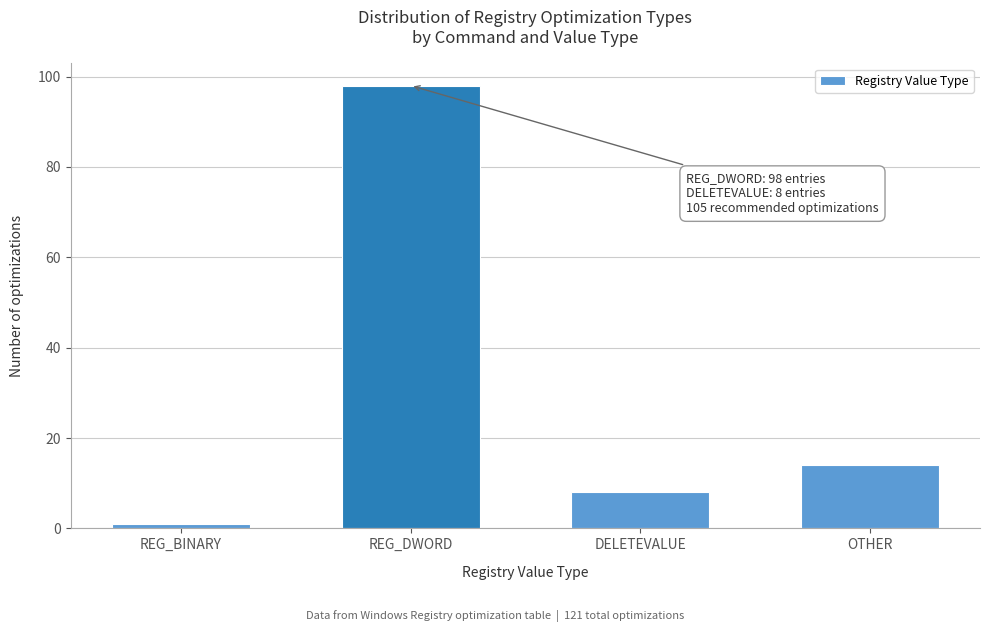

Reading left to right, what are all the values shown in this chart?

REG_BINARY=1	REG_DWORD=98	DELETEVALUE=8	OTHER=14